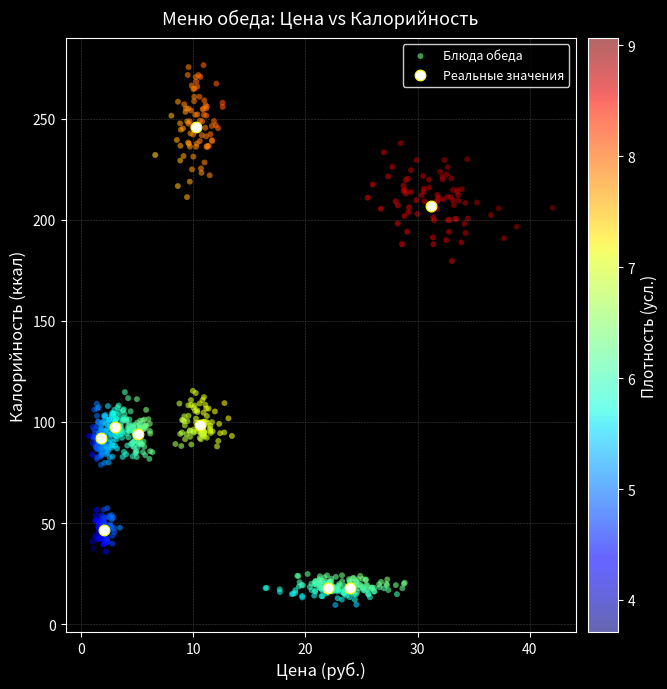

Which series has the largest Y range (max minus min)?

Блюда обеда